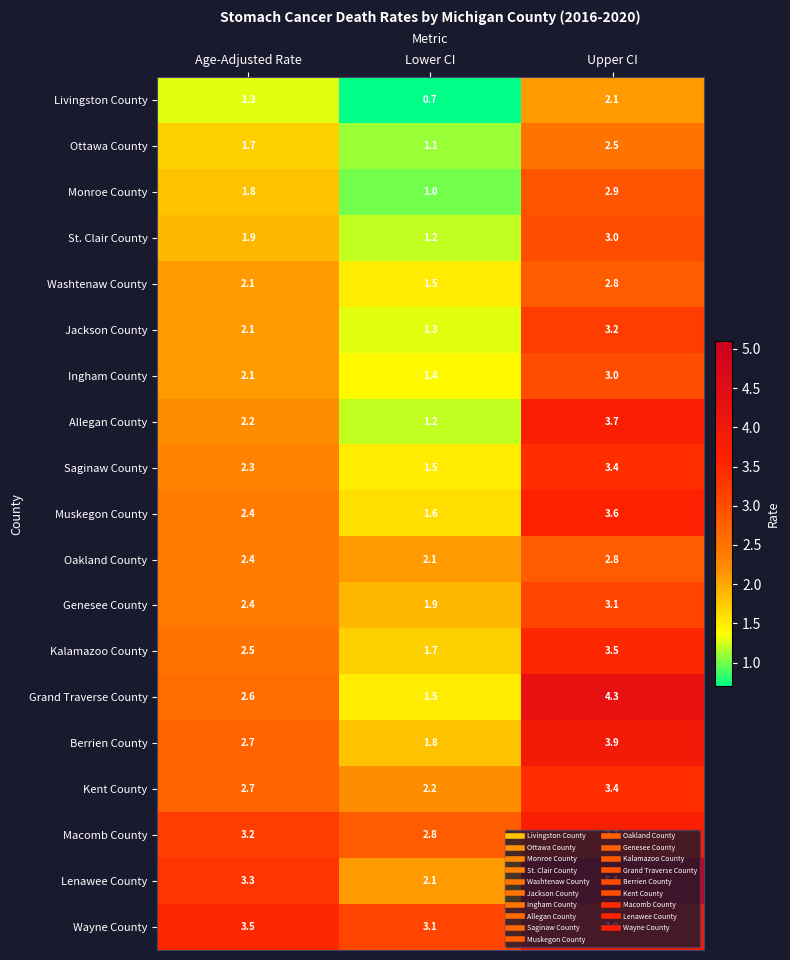

True or false: Macomb County has a value of 3.2 at Age-Adjusted Rate.

True